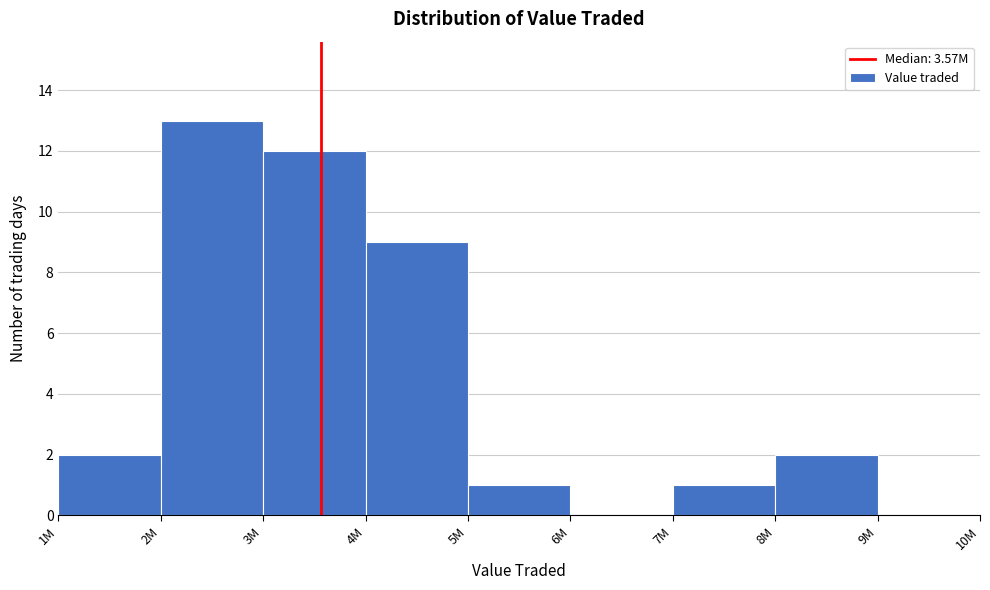

Reading left to right, extract all data points from this chart.

1M=2	2M=13	3M=12	4M=9	5M=1	6M=0	7M=1	8M=2	9M=0